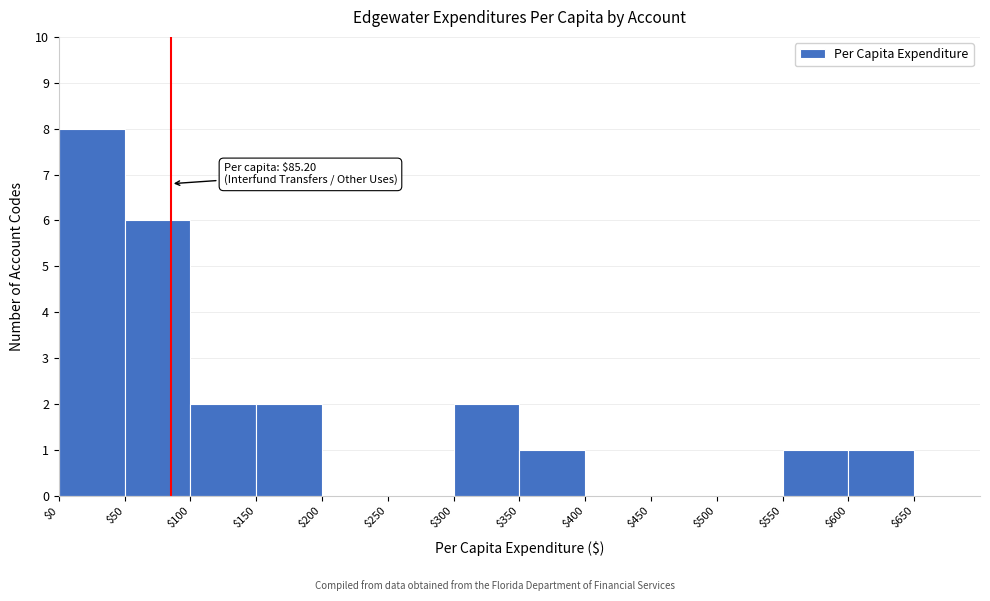

Over which range of the x-axis is the bar tallest?

$0 to $50